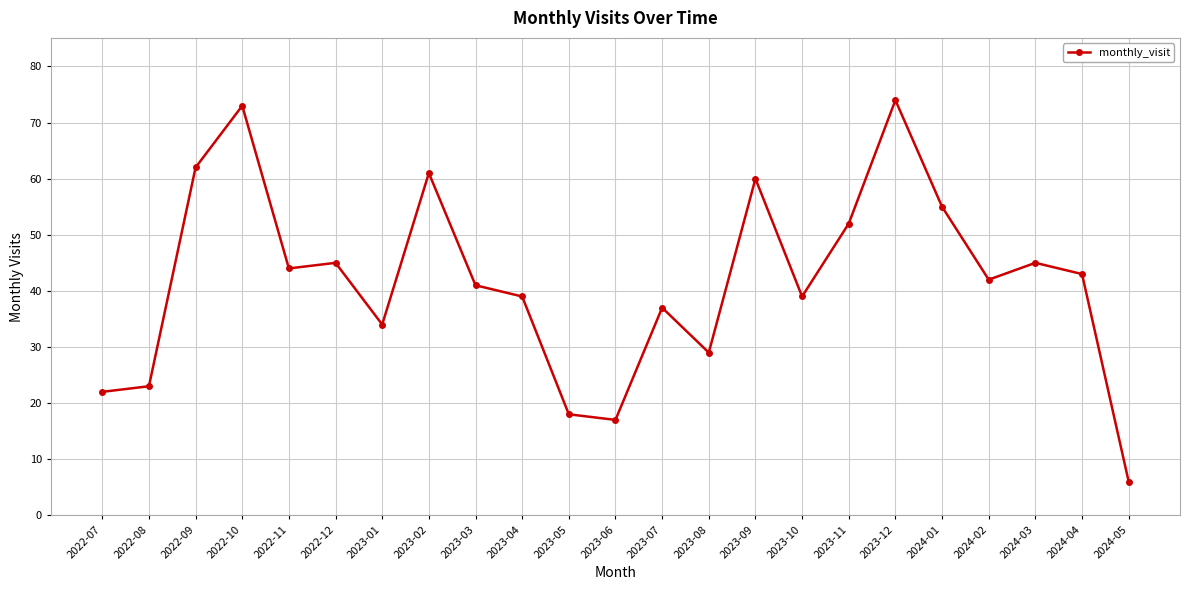

What is the smallest value displayed?

6